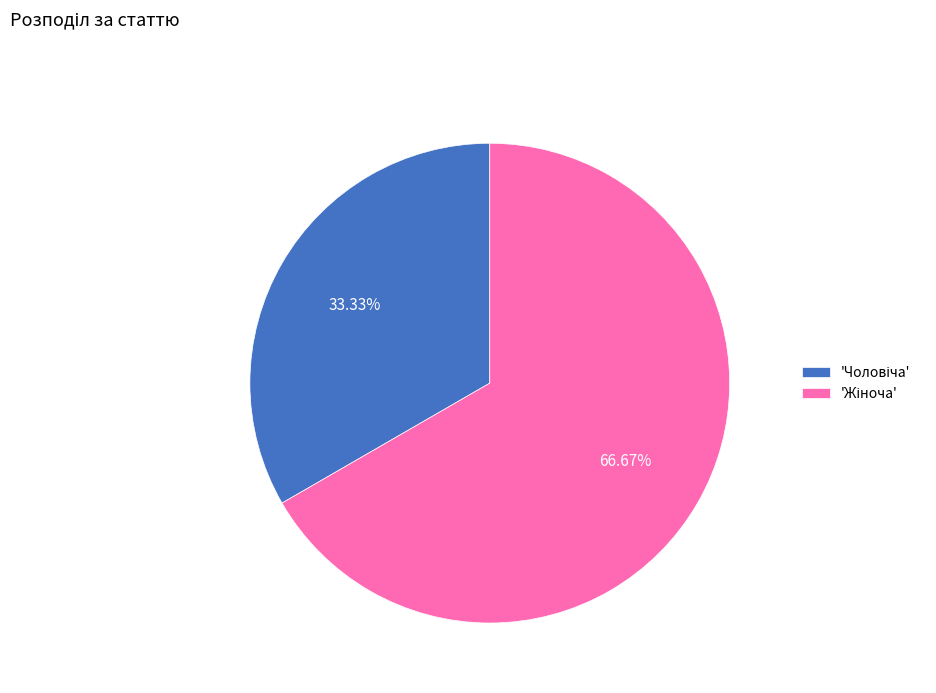

Is there a majority slice in this chart?

Yes